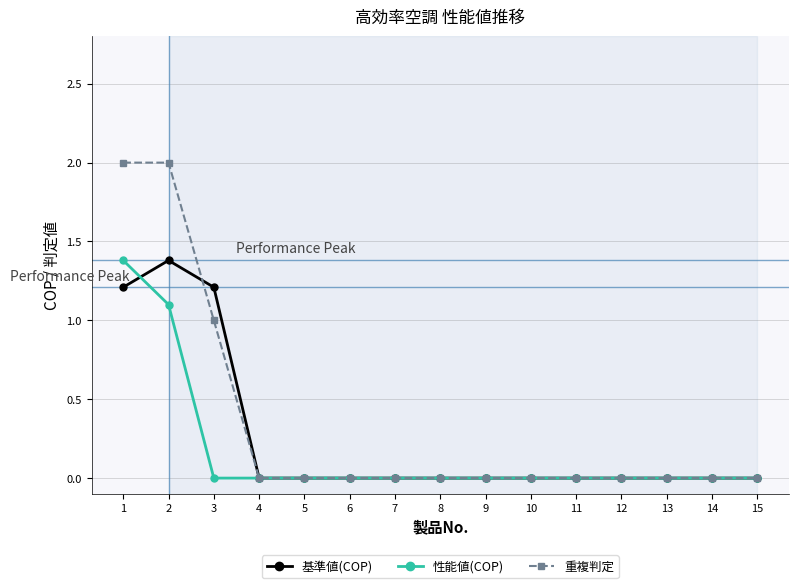

What is the average value of the 重複判定 series?

0.3